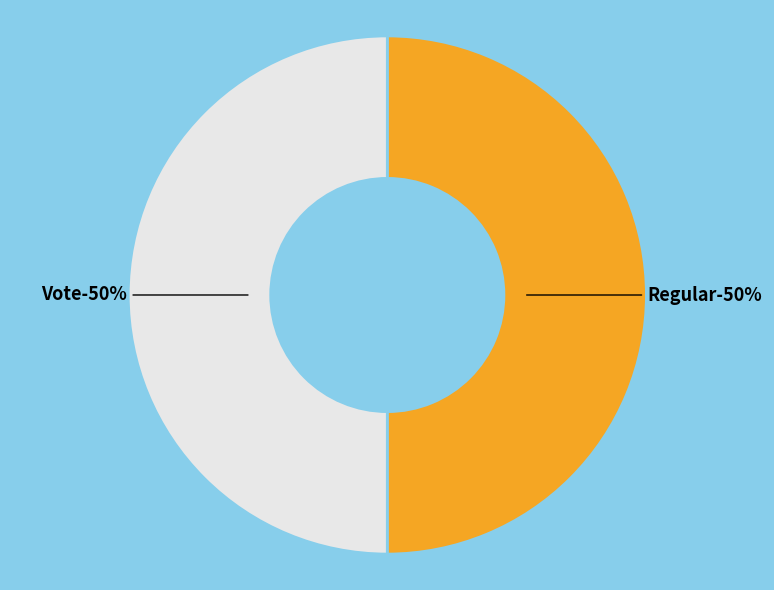

True or false: Vote accounts for 39% of the total.

False